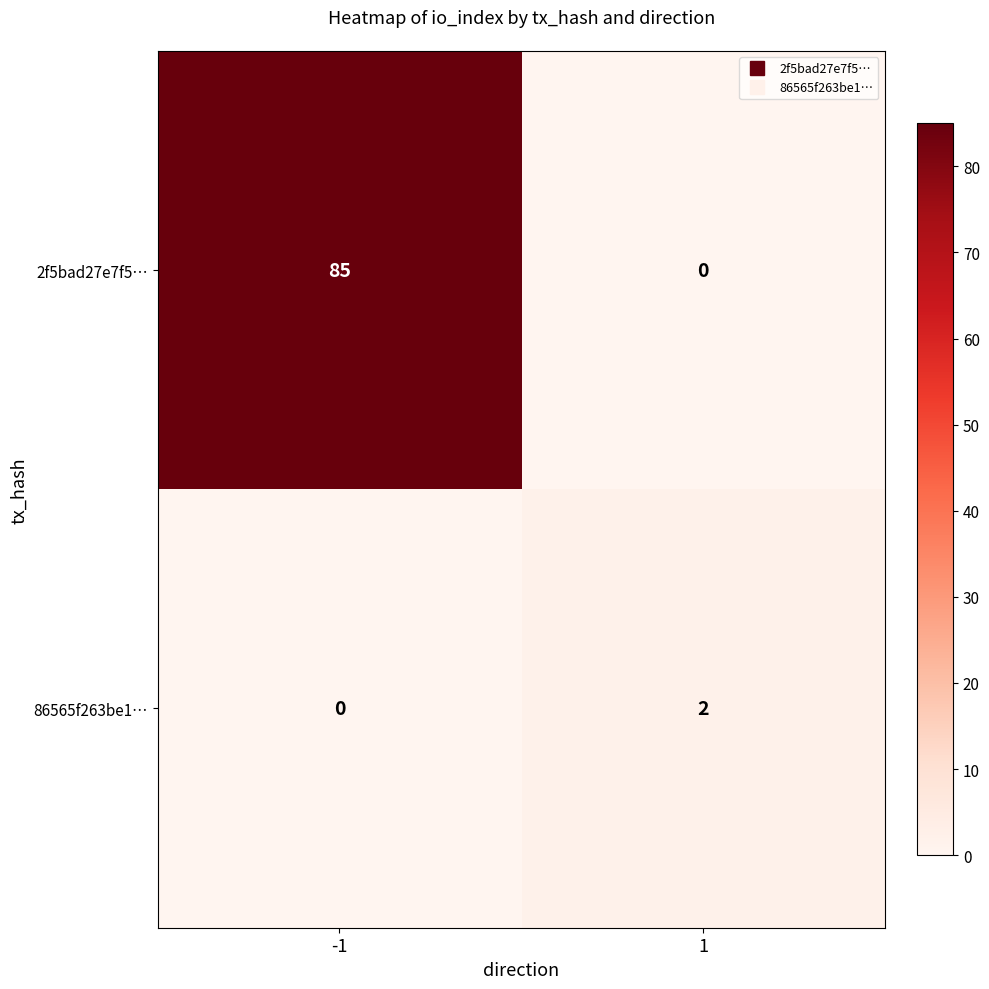

How many data points does each series have?

2